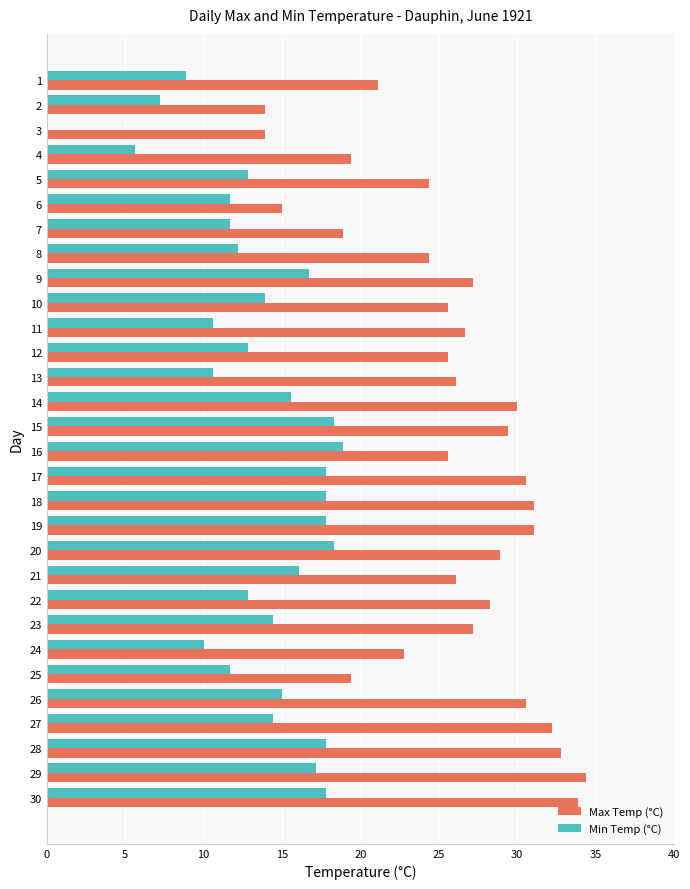

The value of Max Temp (°C) at 28 is 32.8. True or false?

True